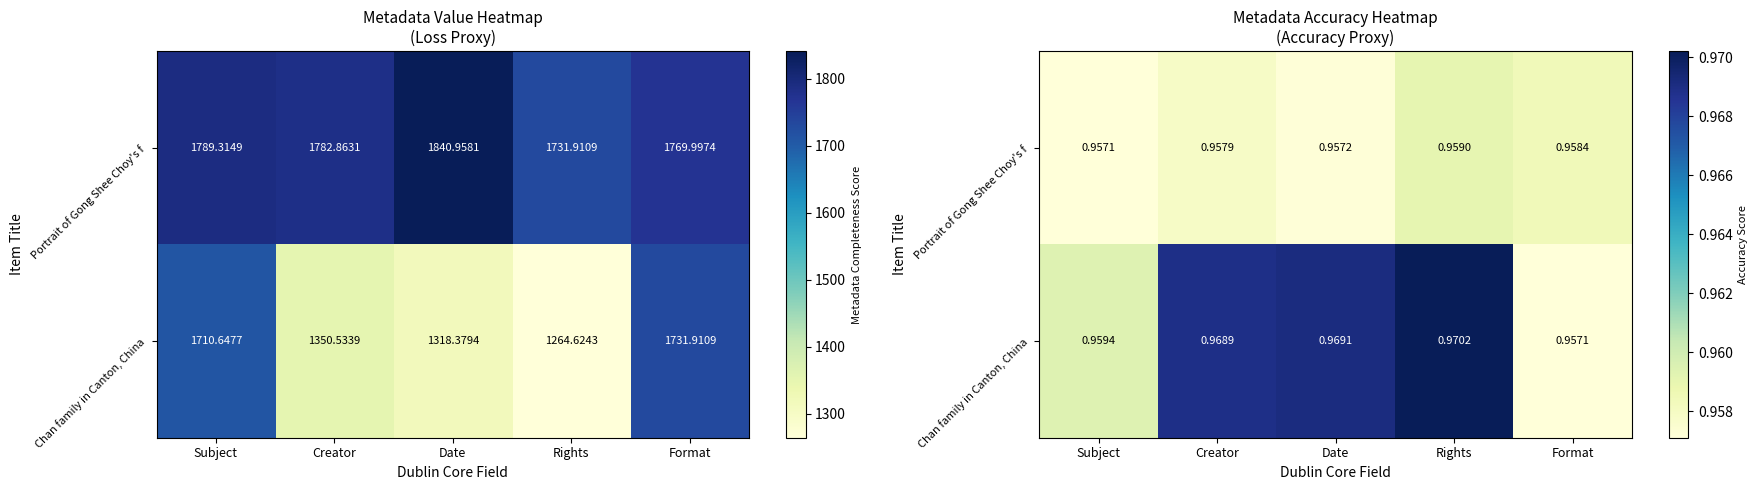

Rank the series by their average value, from highest to lowest.

Chan family in Canton, China, Portrait of Gong Shee Choy's f